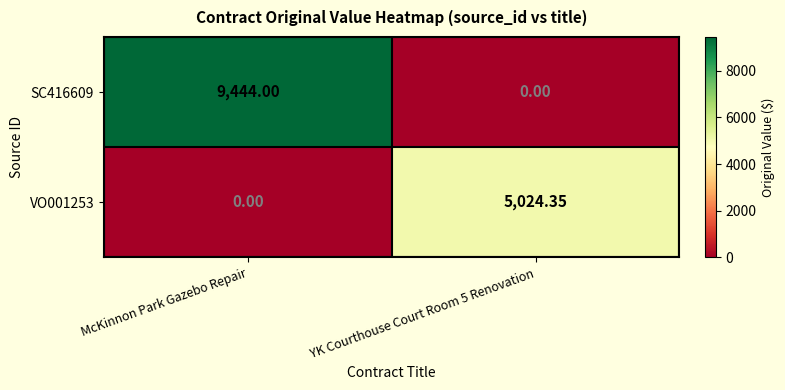

Which label corresponds to the largest value in the chart?

McKinnon Park Gazebo Repair